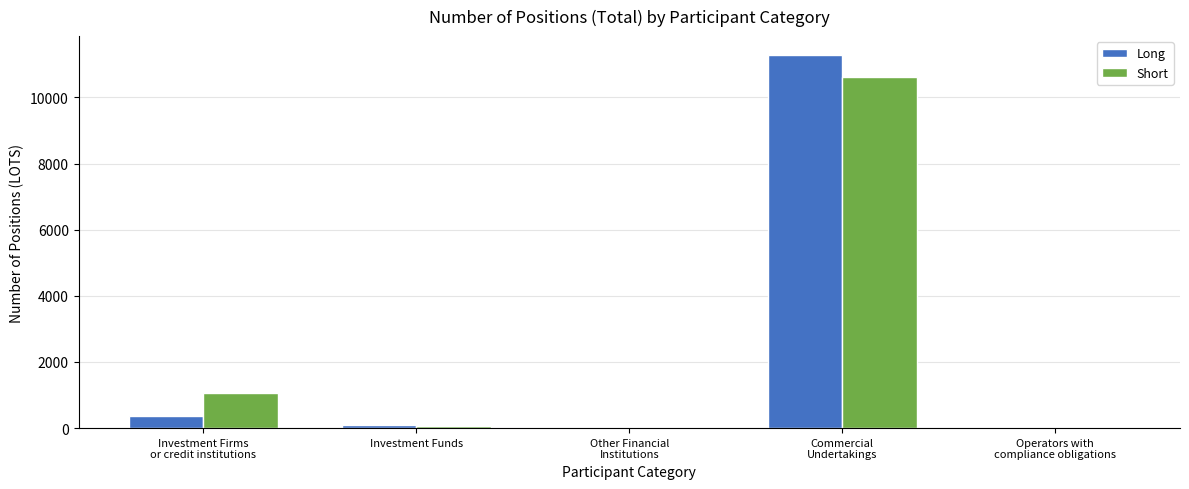

What is the sum of all Long values?

11736.1